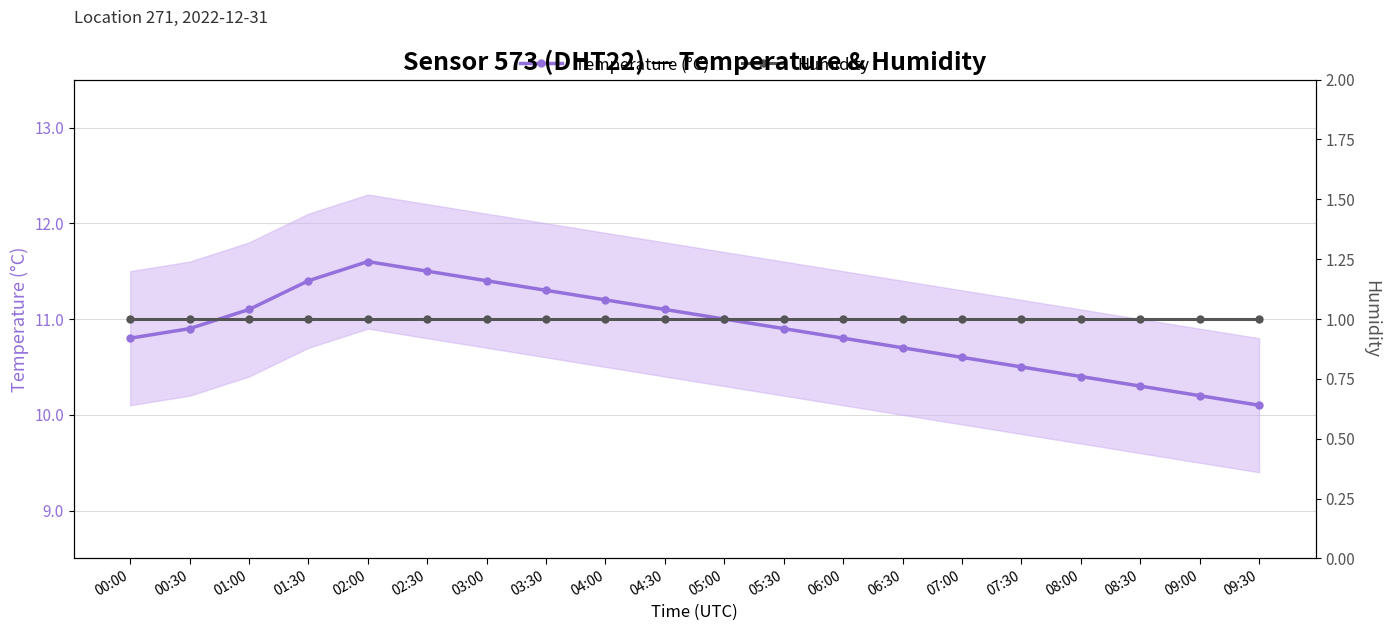

Rank the series at 03:30 from lowest to highest value.

Humidity, Temperature (°C)